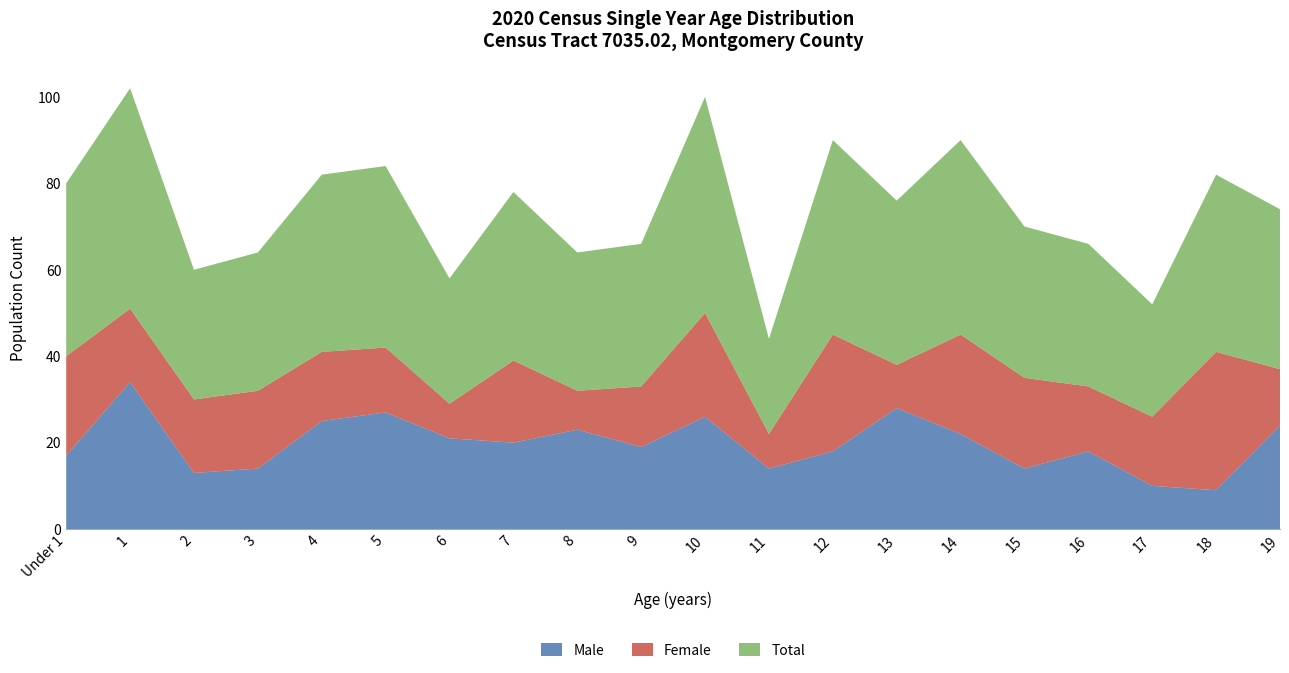

Reading left to right, list all the values displayed in this chart.

Male: 17	34	13	14	25	27	21	20	23	19	26	14	18	28	22	14	18	10	9	24
Female: 23	17	17	18	16	15	8	19	9	14	24	8	27	10	23	21	15	16	32	13
Total: 40	51	30	32	41	42	29	39	32	33	50	22	45	38	45	35	33	26	41	37